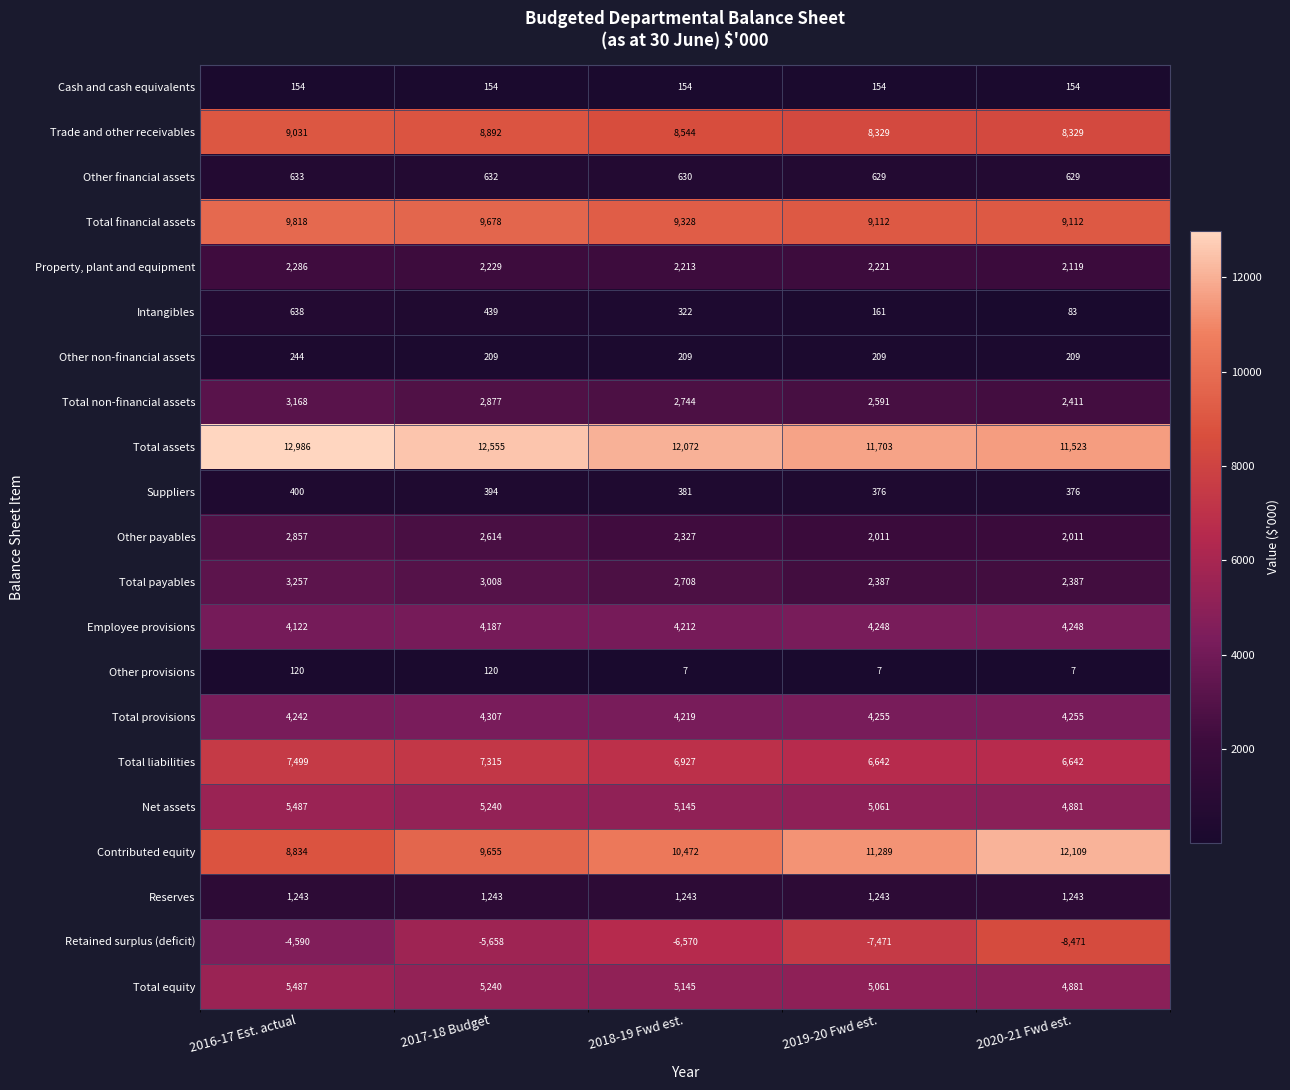

At which category does the chart reach its peak across all series?

2016-17 Est. actual